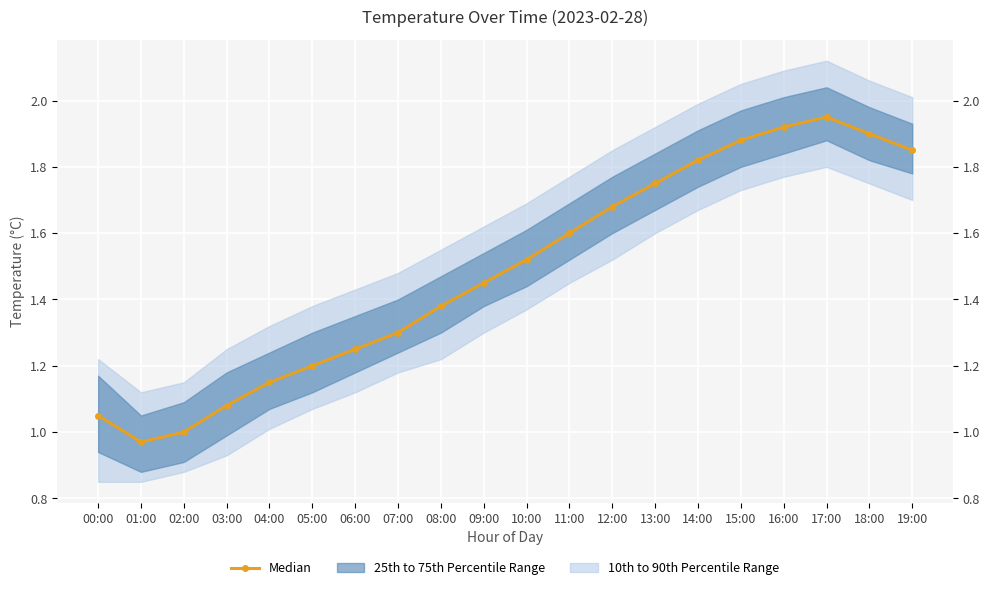

Between 03:00 and 09:00, which is larger?

09:00